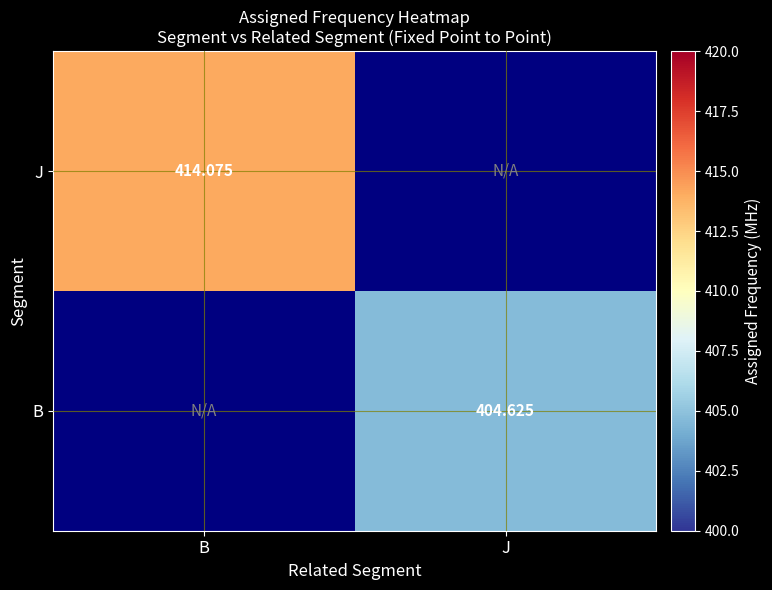

Between J and B, which is larger?

B